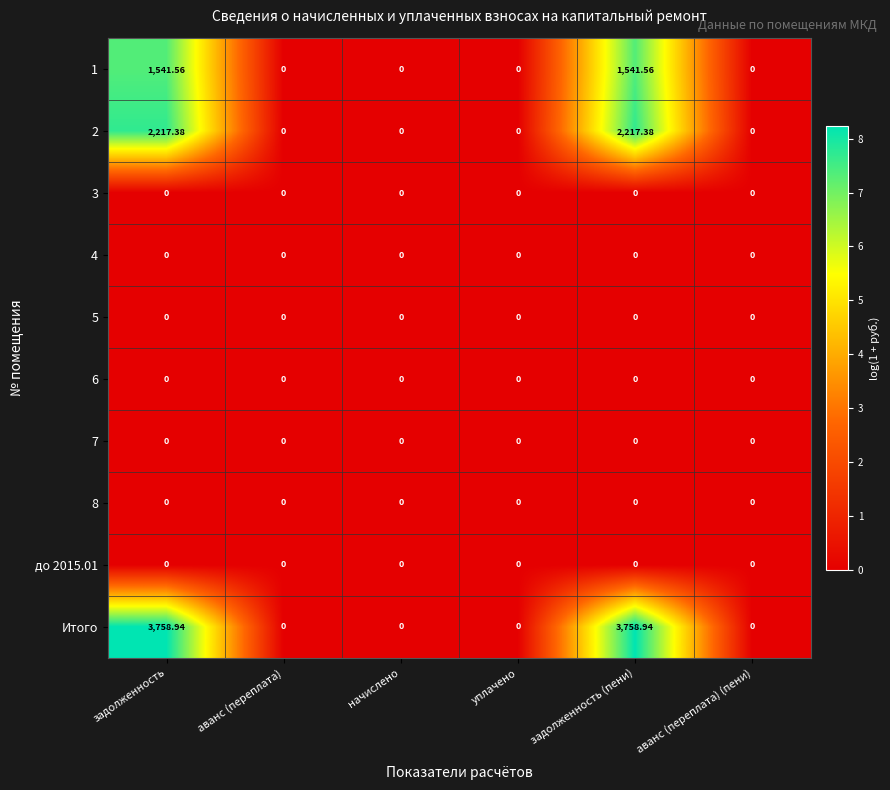

Between задолженность and аванс (переплата), which series saw the biggest shift?

Итого